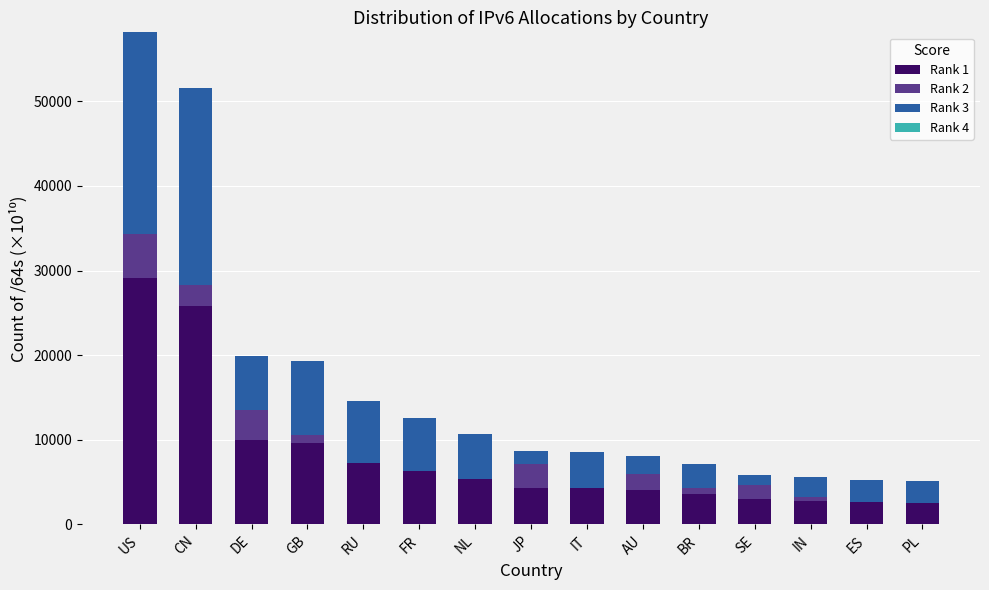

The value of Rank 1 at AU is 4069.9. True or false?

True